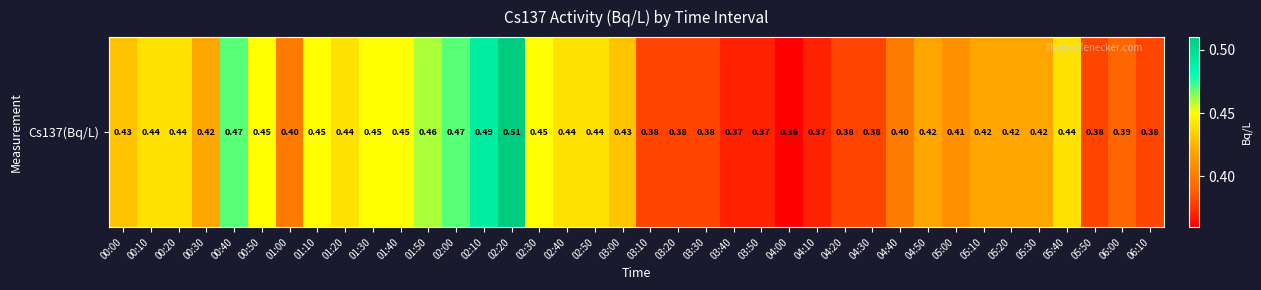

List the labels in order of value, smallest first.

04:00, 03:40, 03:50, 04:10, 03:10, 03:20, 03:30, 04:20, 04:30, 05:50, 06:10, 06:00, 01:00, 04:40, 05:00, 00:30, 04:50, 05:10, 05:20, 05:30, 00:00, 03:00, 00:10, 00:20, 01:20, 02:40, 02:50, 05:40, 00:50, 01:10, 01:30, 01:40, 02:30, 01:50, 00:40, 02:00, 02:10, 02:20